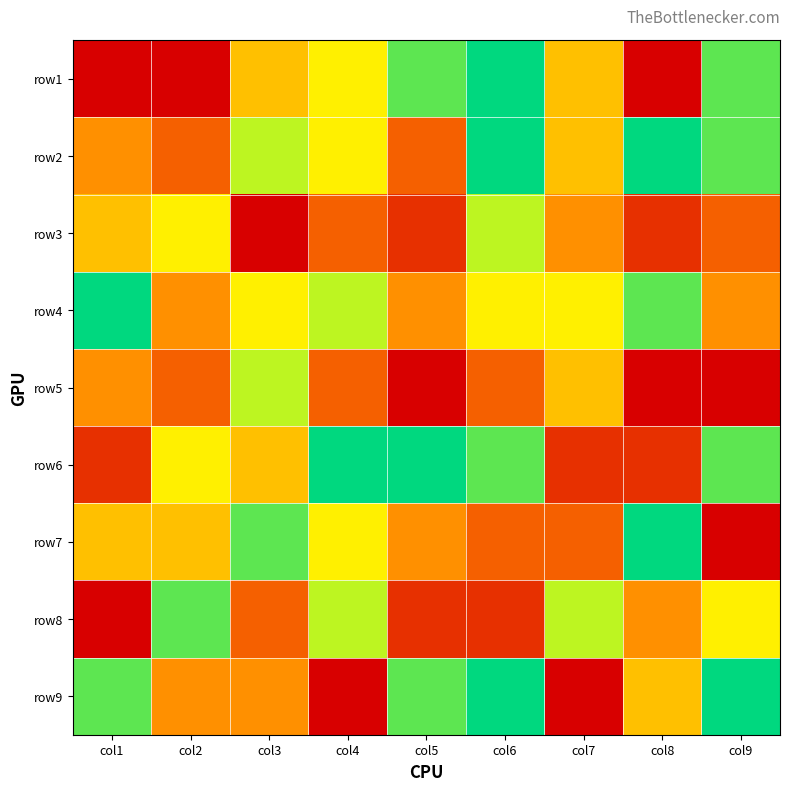

Reading left to right, extract all data points from this chart.

row1: col1=1	col2=1	col3=5	col4=6	col5=8	col6=9	col7=5	col8=1	col9=8
row2: col1=4	col2=3	col3=7	col4=6	col5=3	col6=9	col7=5	col8=9	col9=8
row3: col1=5	col2=6	col3=1	col4=3	col5=2	col6=7	col7=4	col8=2	col9=3
row4: col1=9	col2=4	col3=6	col4=7	col5=4	col6=6	col7=6	col8=8	col9=4
row5: col1=4	col2=3	col3=7	col4=3	col5=1	col6=3	col7=5	col8=1	col9=1
row6: col1=2	col2=6	col3=5	col4=9	col5=9	col6=8	col7=2	col8=2	col9=8
row7: col1=5	col2=5	col3=8	col4=6	col5=4	col6=3	col7=3	col8=9	col9=1
row8: col1=1	col2=8	col3=3	col4=7	col5=2	col6=2	col7=7	col8=4	col9=6
row9: col1=8	col2=4	col3=4	col4=1	col5=8	col6=9	col7=1	col8=5	col9=9